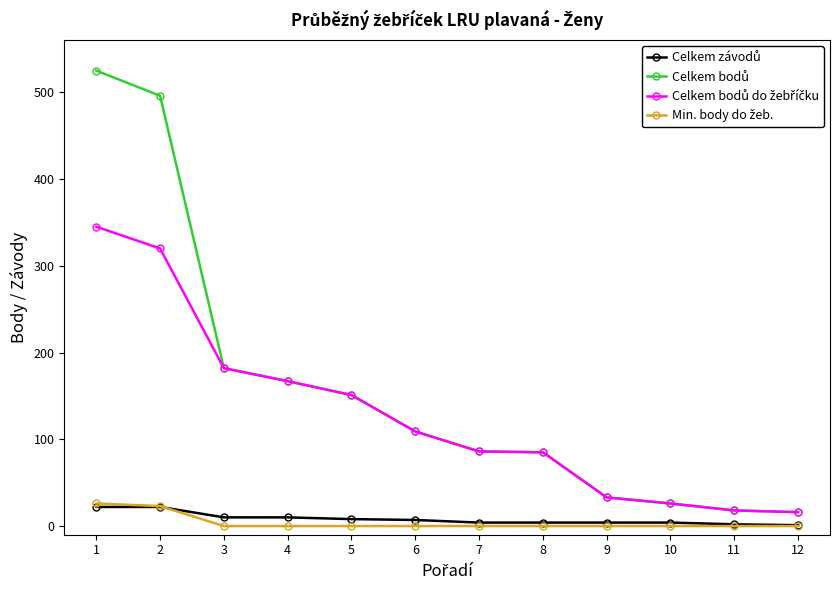

What is the average value of the Celkem bodů series?

158